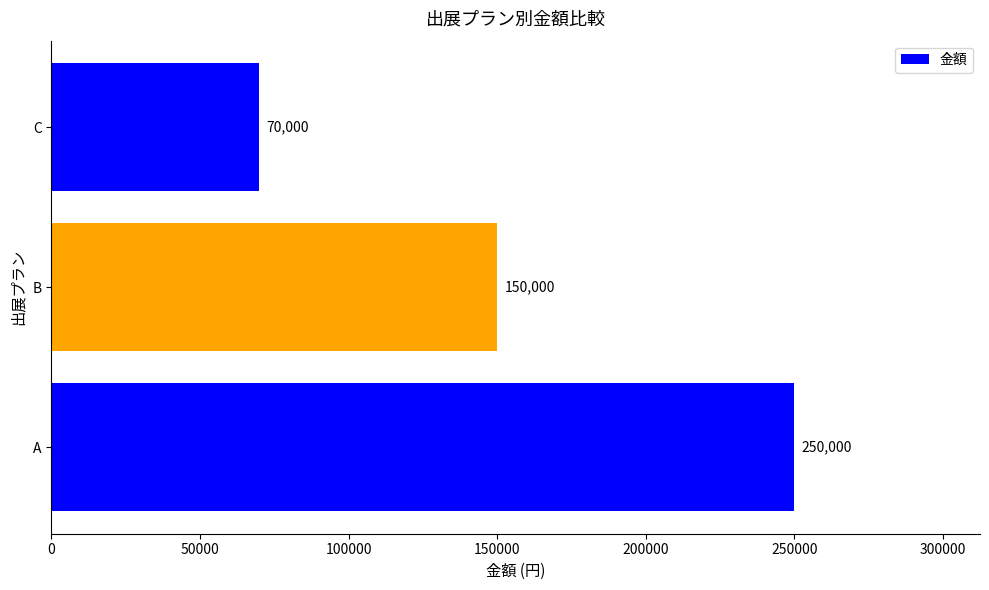

Count the number of categories in the chart.

3